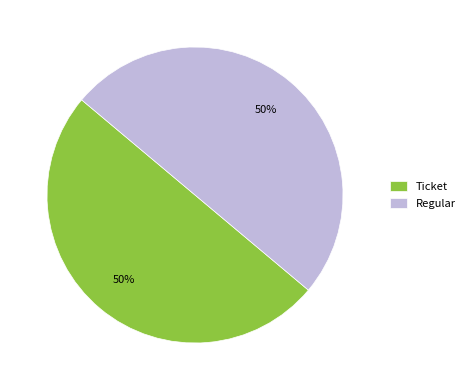

Count the number of slices in the pie.

2